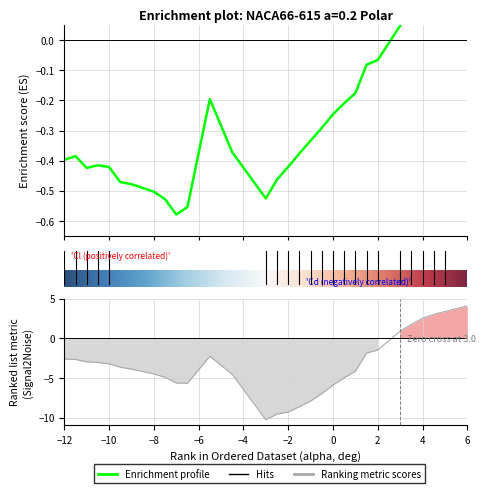

Does the chart have visible grid lines?

Yes